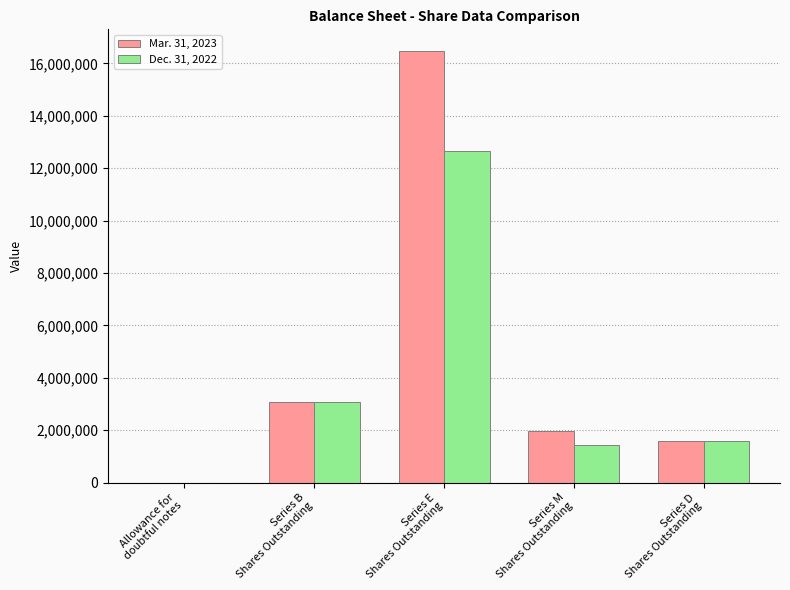

What are all the series names shown in the legend?

Mar. 31, 2023, Dec. 31, 2022